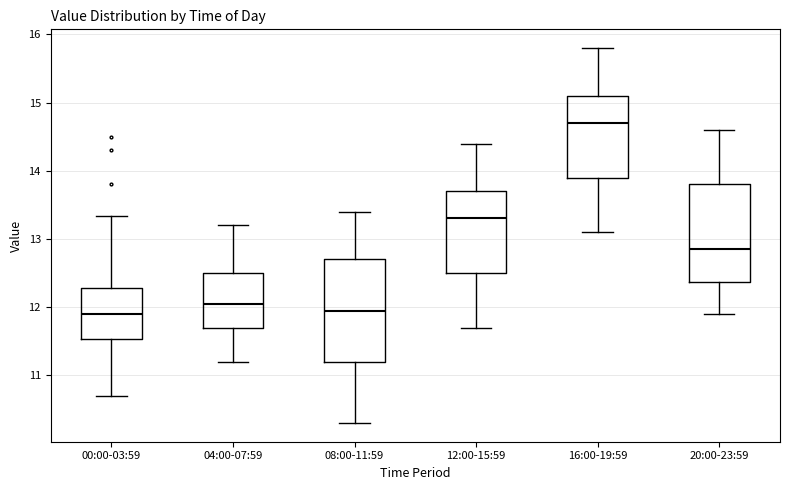

Where does the lower whisker of the box for 00:00-03:59 end on the y-axis? The values are not printed on the chart, so give them approximately, as read against the axis.

10.7